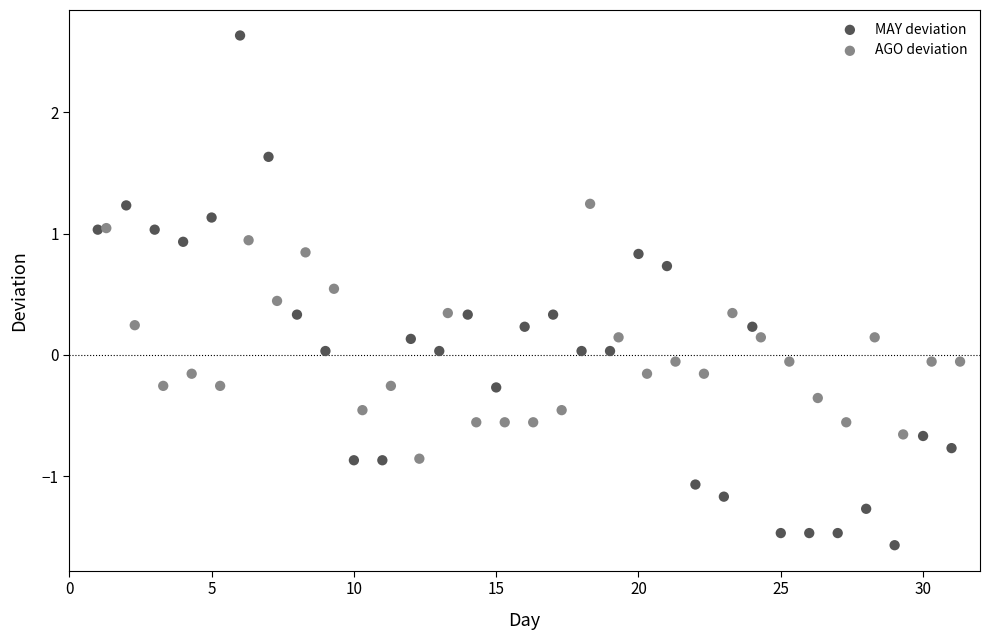

Which series contains the lowest Y value?

MAY deviation